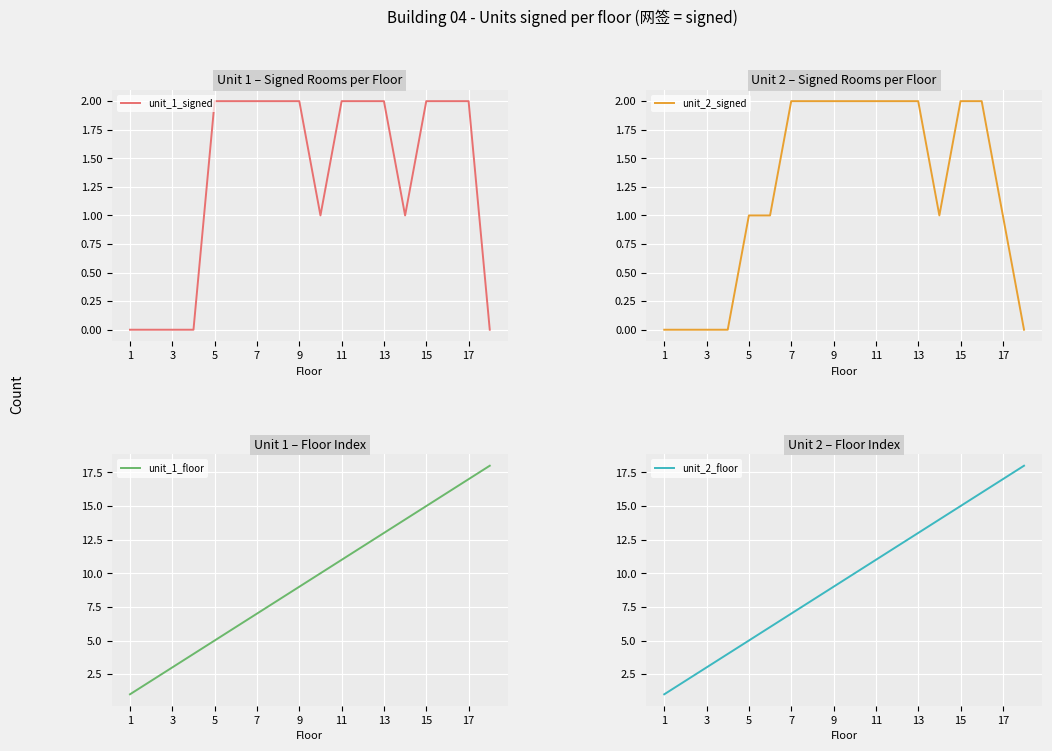

True or false: unit_2_floor has more than 2 points higher than both neighbors.

False